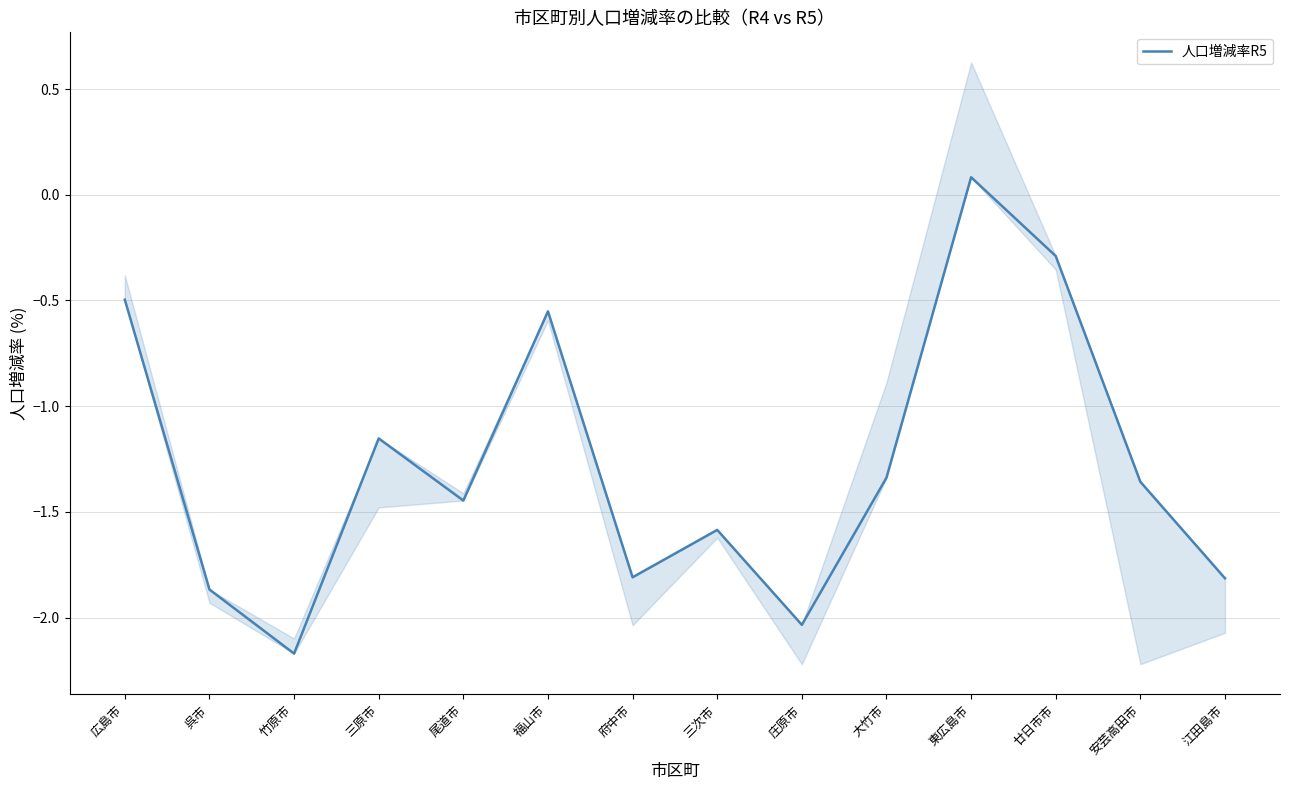

How many values are above zero?

1